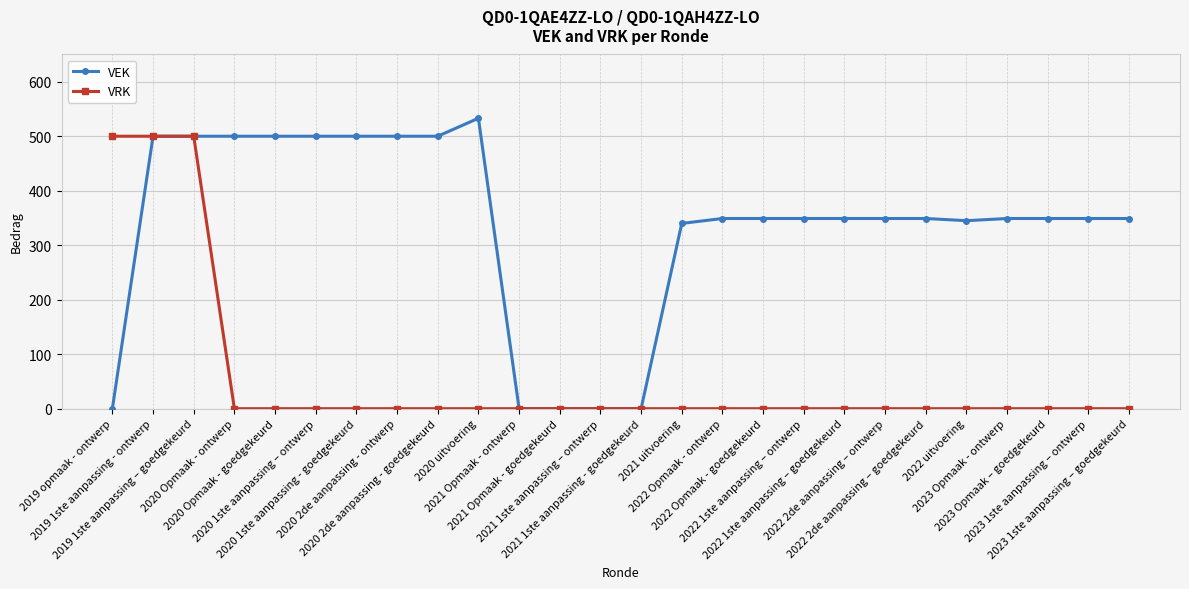

What is the label of the 9th point from the left?

2020 2de aanpassing - goedgekeurd